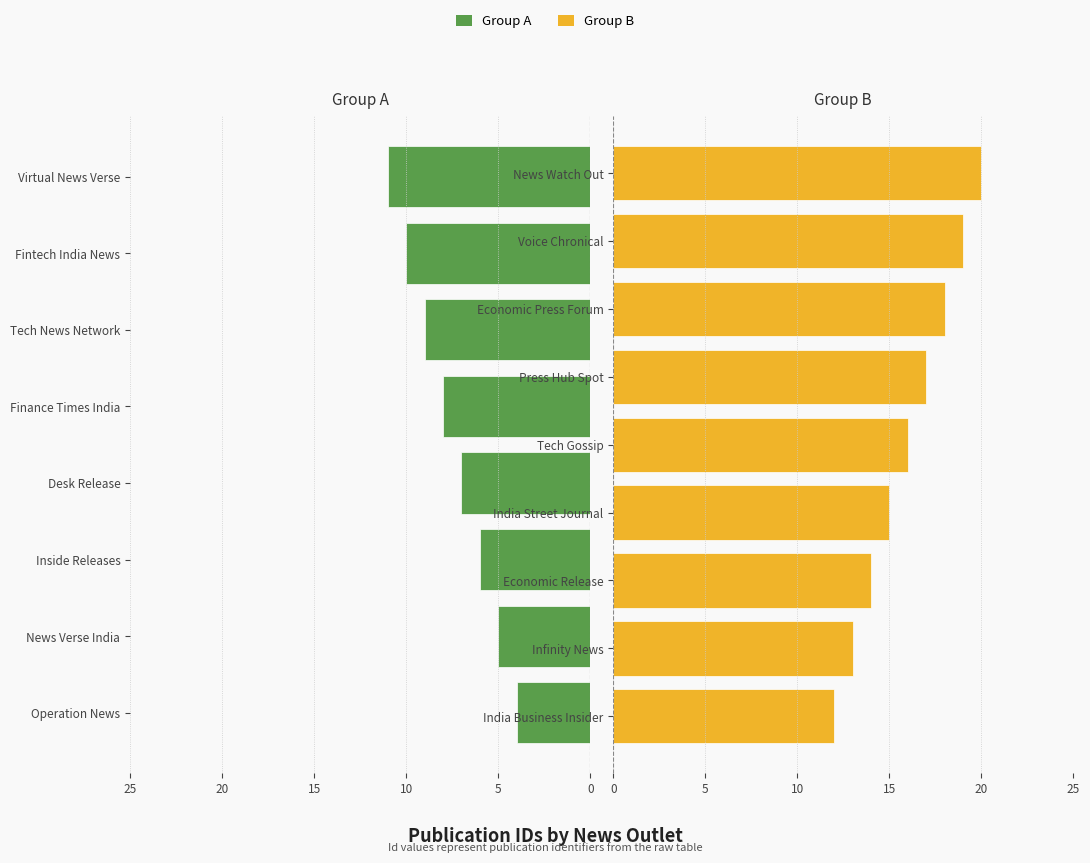

The chart shows a value of 6 at Inside Releases. True or false?

True